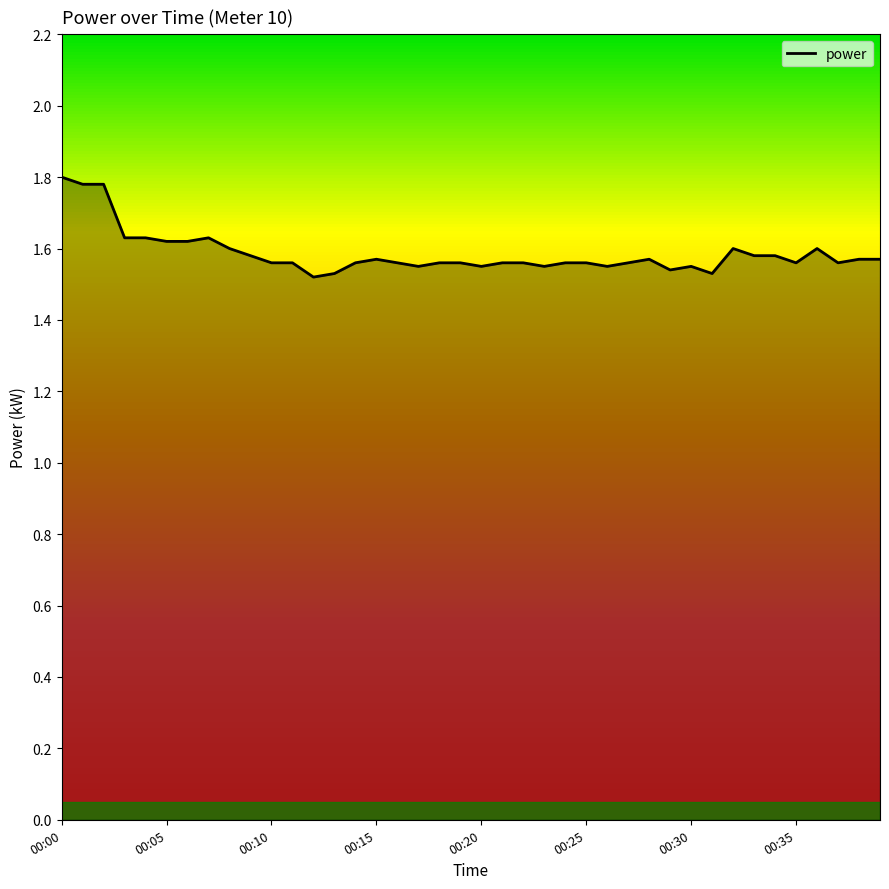

What is the maximum value shown in the chart?

1.8